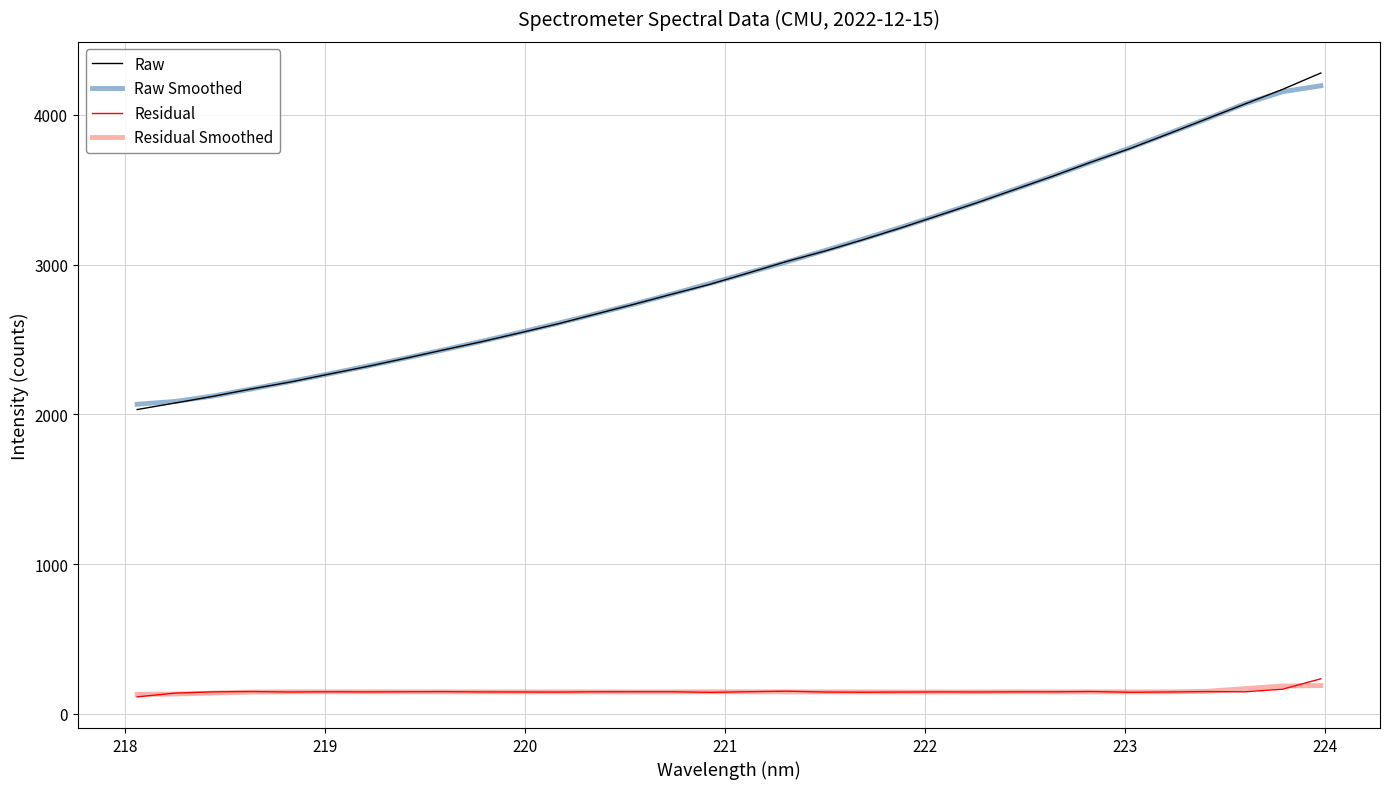

True or false: Raw and Residual cross at least once.

False